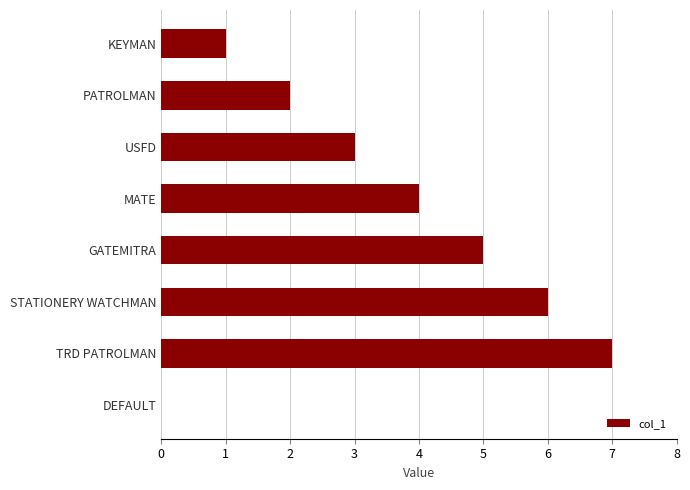

Count the number of categories in the chart.

8